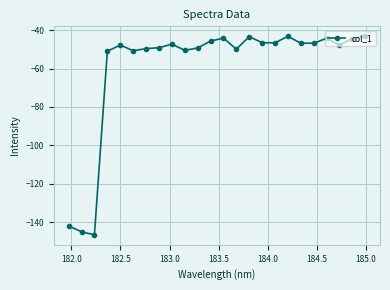

What is the greatest value displayed?

-43.1